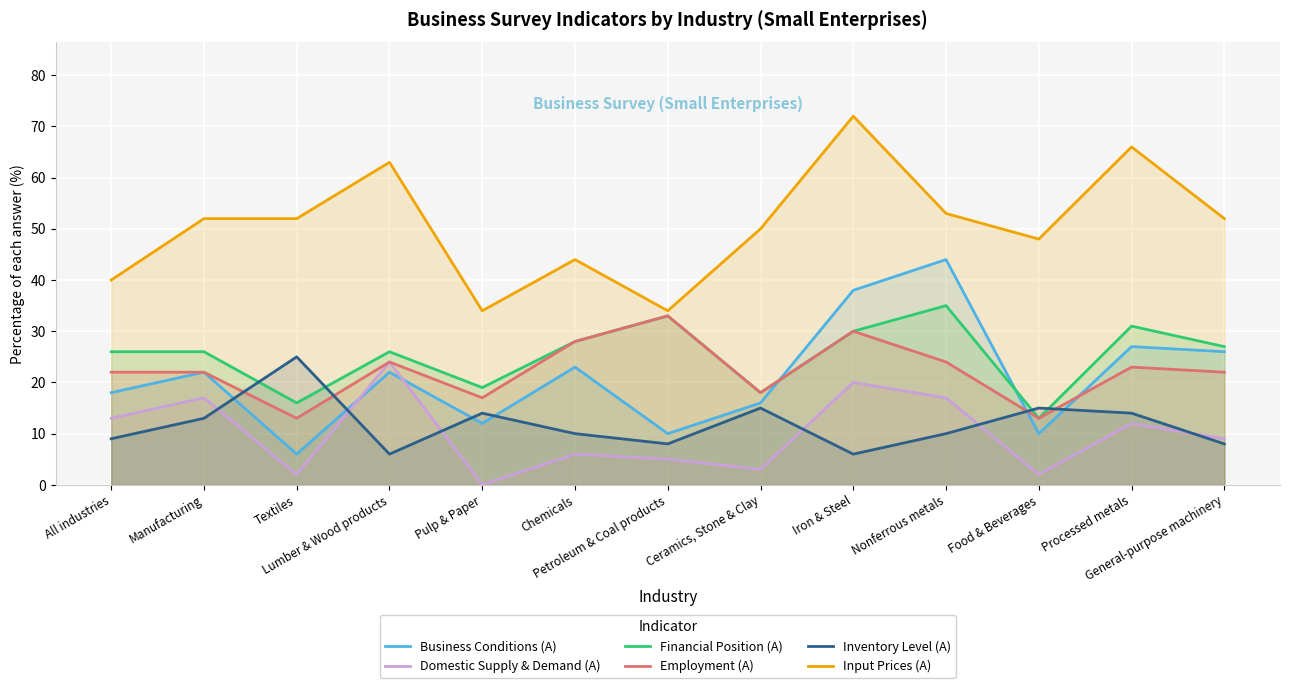

Reading left to right, what are all the values shown in this chart?

Business Conditions (A): All industries=18	Manufacturing=22	Textiles=6	Lumber & Wood products=22	Pulp & Paper=12	Chemicals=23	Petroleum & Coal products=10	Ceramics, Stone & Clay=16	Iron & Steel=38	Nonferrous metals=44	Food & Beverages=10	Processed metals=27	General-purpose machinery=26
Domestic Supply & Demand (A): All industries=13	Manufacturing=17	Textiles=2	Lumber & Wood products=24	Pulp & Paper=0	Chemicals=6	Petroleum & Coal products=5	Ceramics, Stone & Clay=3	Iron & Steel=20	Nonferrous metals=17	Food & Beverages=2	Processed metals=12	General-purpose machinery=9
Financial Position (A): All industries=26	Manufacturing=26	Textiles=16	Lumber & Wood products=26	Pulp & Paper=19	Chemicals=28	Petroleum & Coal products=33	Ceramics, Stone & Clay=18	Iron & Steel=30	Nonferrous metals=35	Food & Beverages=13	Processed metals=31	General-purpose machinery=27
Employment (A): All industries=22	Manufacturing=22	Textiles=13	Lumber & Wood products=24	Pulp & Paper=17	Chemicals=28	Petroleum & Coal products=33	Ceramics, Stone & Clay=18	Iron & Steel=30	Nonferrous metals=24	Food & Beverages=13	Processed metals=23	General-purpose machinery=22
Inventory Level (A): All industries=9	Manufacturing=13	Textiles=25	Lumber & Wood products=6	Pulp & Paper=14	Chemicals=10	Petroleum & Coal products=8	Ceramics, Stone & Clay=15	Iron & Steel=6	Nonferrous metals=10	Food & Beverages=15	Processed metals=14	General-purpose machinery=8
Input Prices (A): All industries=40	Manufacturing=52	Textiles=52	Lumber & Wood products=63	Pulp & Paper=34	Chemicals=44	Petroleum & Coal products=34	Ceramics, Stone & Clay=50	Iron & Steel=72	Nonferrous metals=53	Food & Beverages=48	Processed metals=66	General-purpose machinery=52